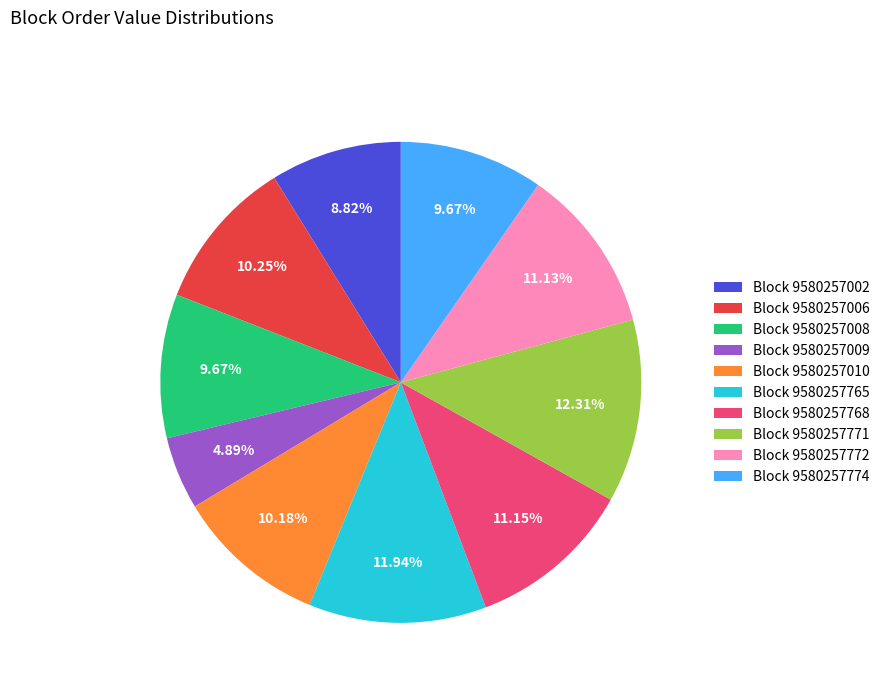

Is there a majority slice in this chart?

No